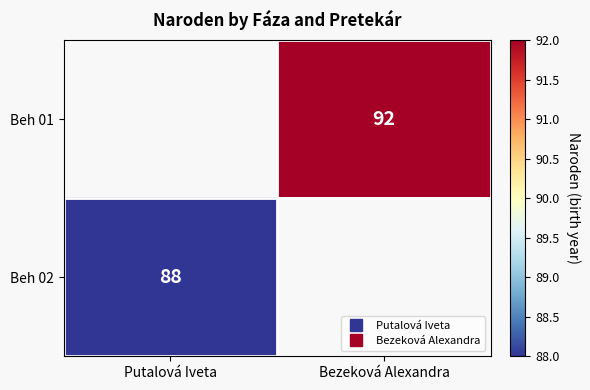

The value of Beh 01 at Bezeková Alexandra is 54.3. True or false?

False